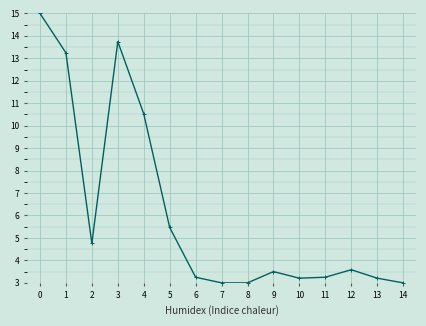

What is the value of the 2nd point from the left?

13.2